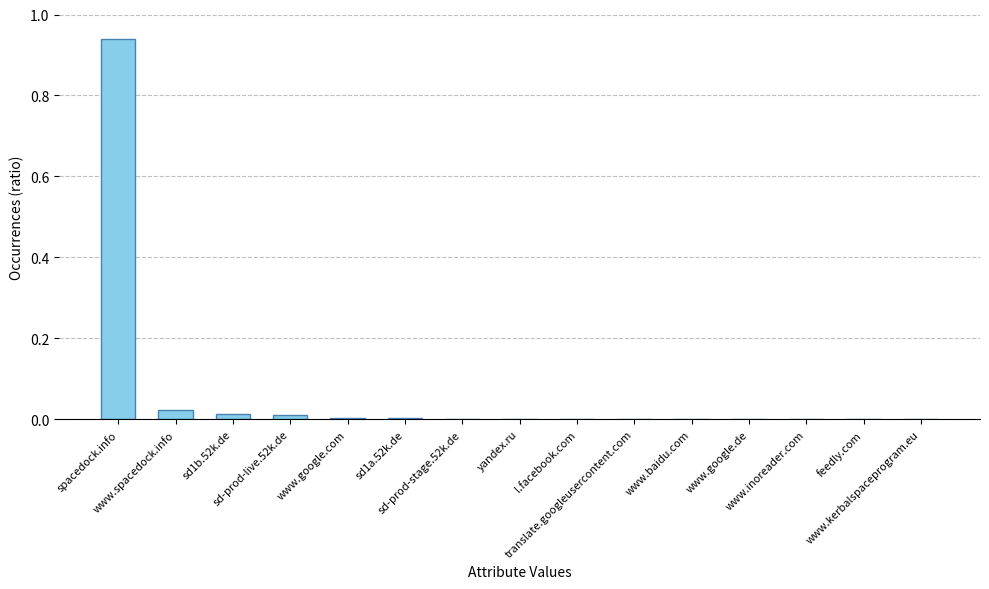

Are the bars horizontal?

No